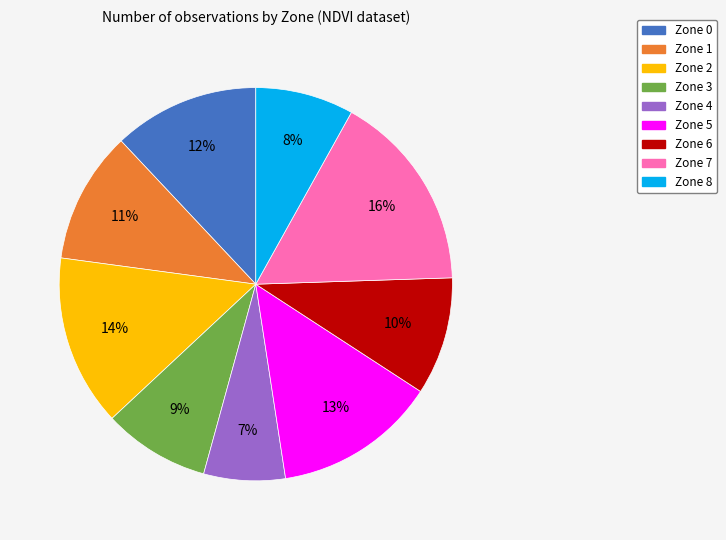

Is the sum of Zone 4 and Zone 8 greater than half?

No